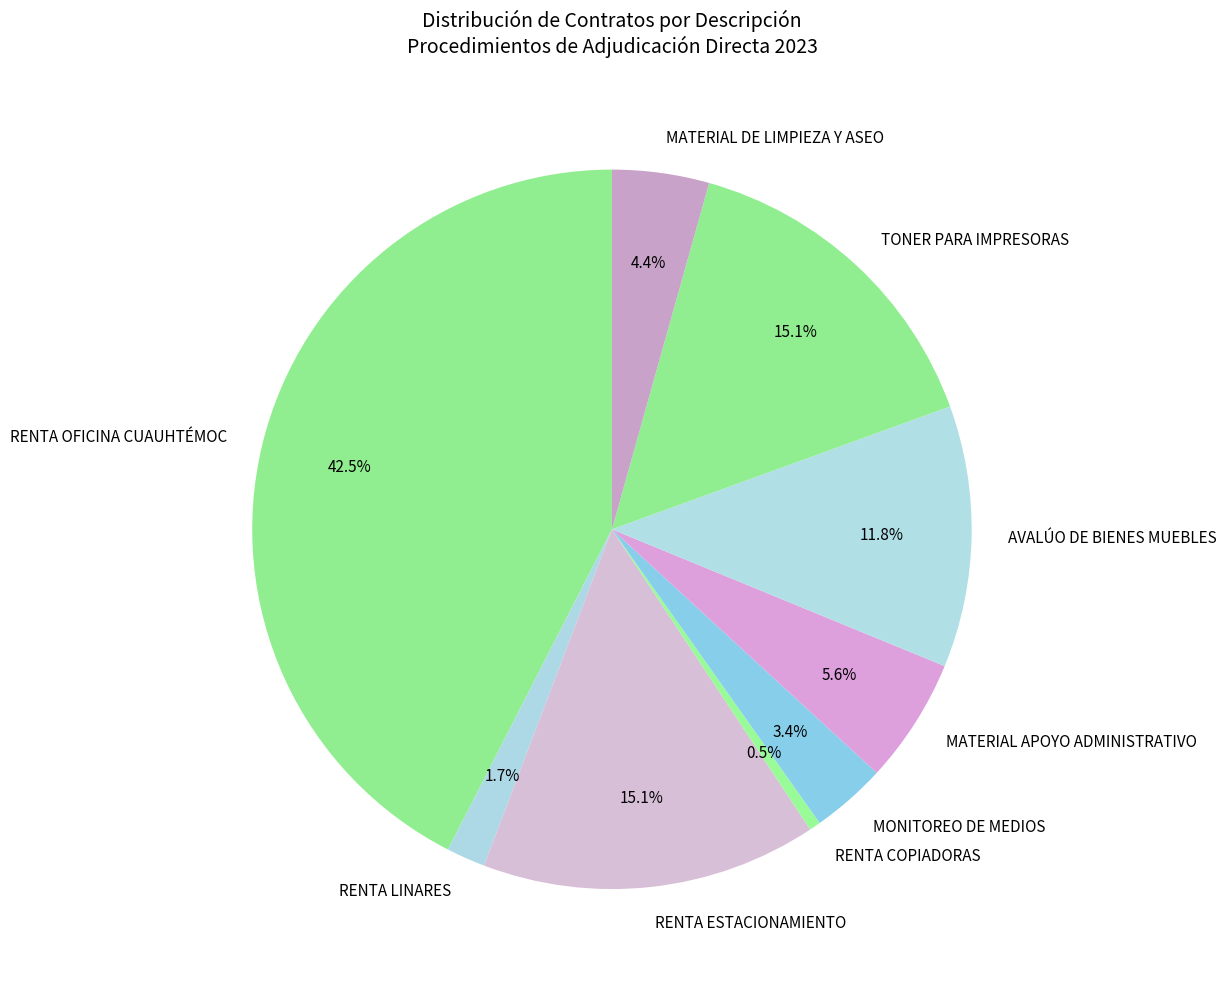

Approximately how many times larger is the value at RENTA ESTACIONAMIENTO compared to AVALÚO DE BIENES MUEBLES?

1.3